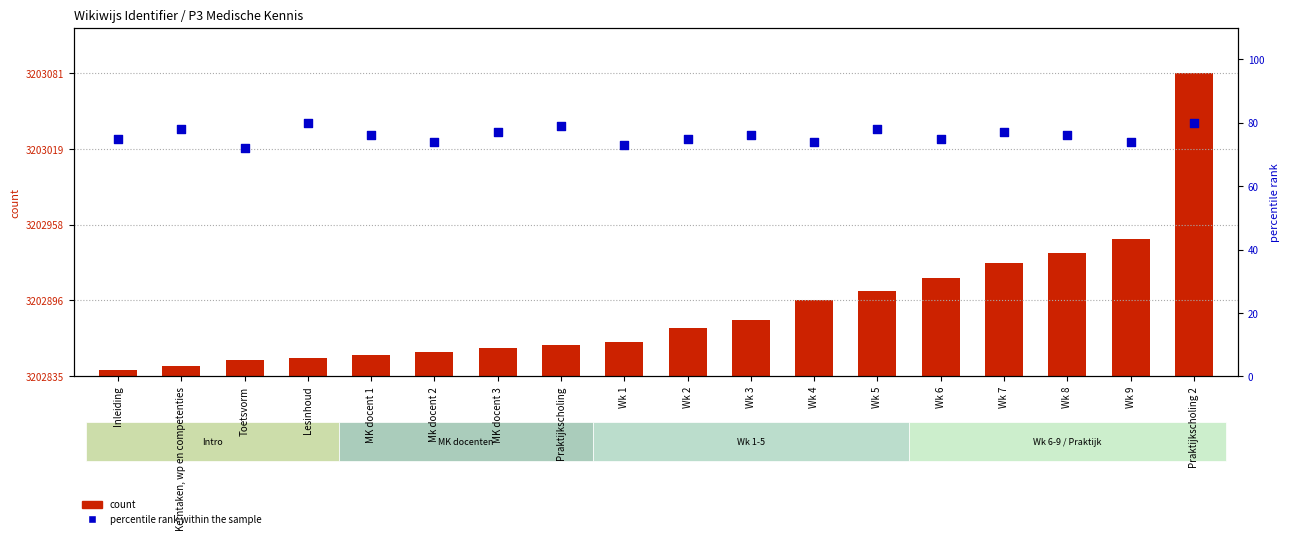

Which series has the widest spread of Y values?

count